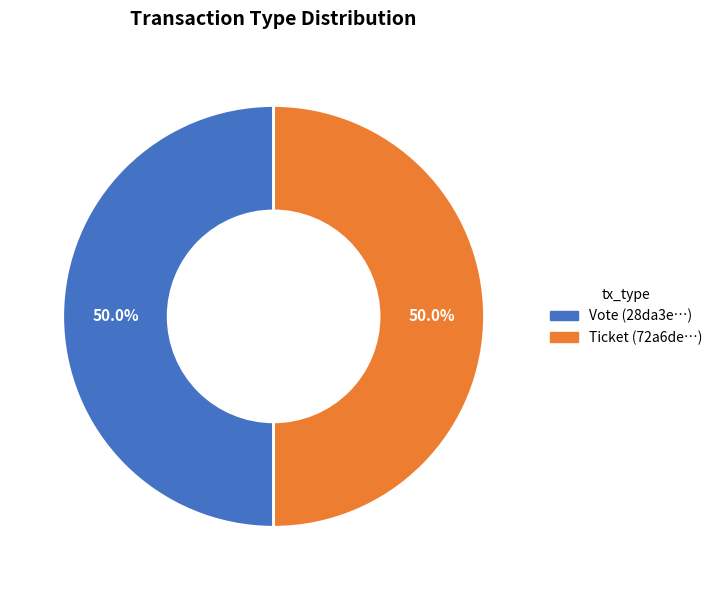

To the nearest percent, what is the average slice percentage?

50%